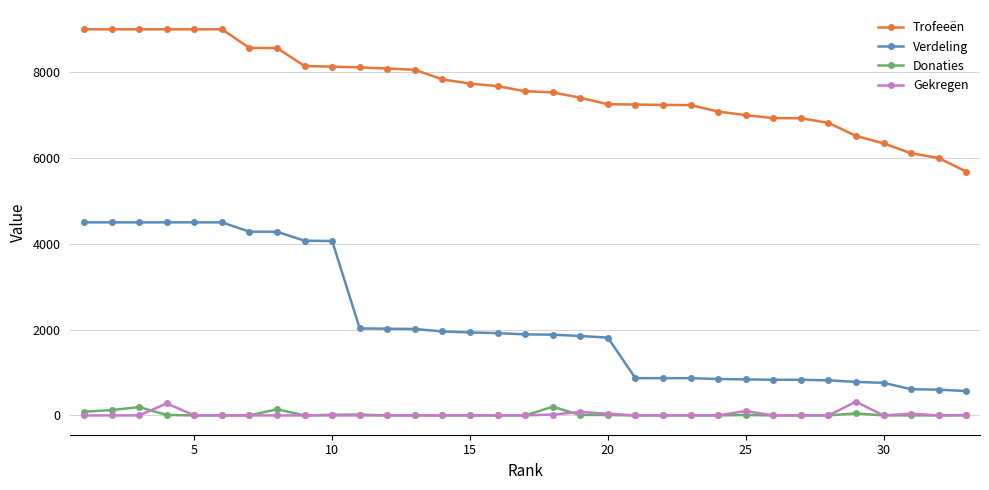

Which series has the largest total across all categories?

Trofeeën